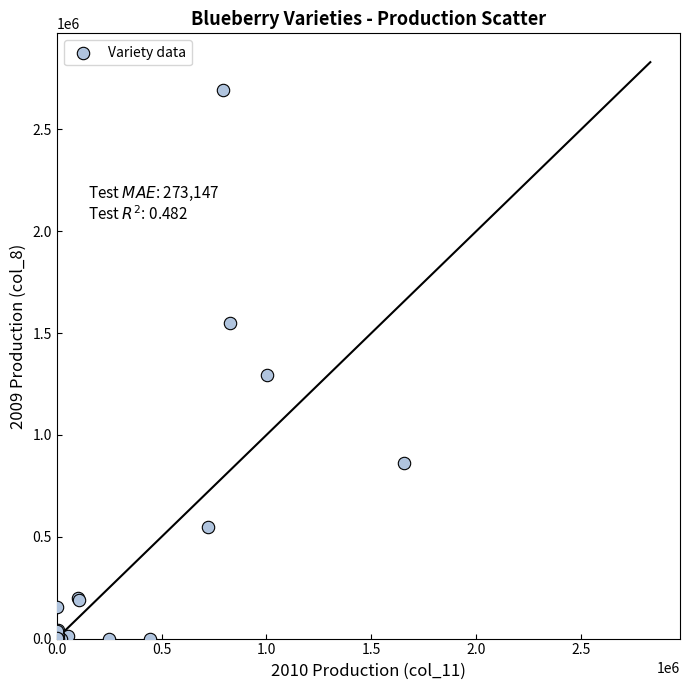

What Y value in the scatter plot is closest to 1347882?

1293572